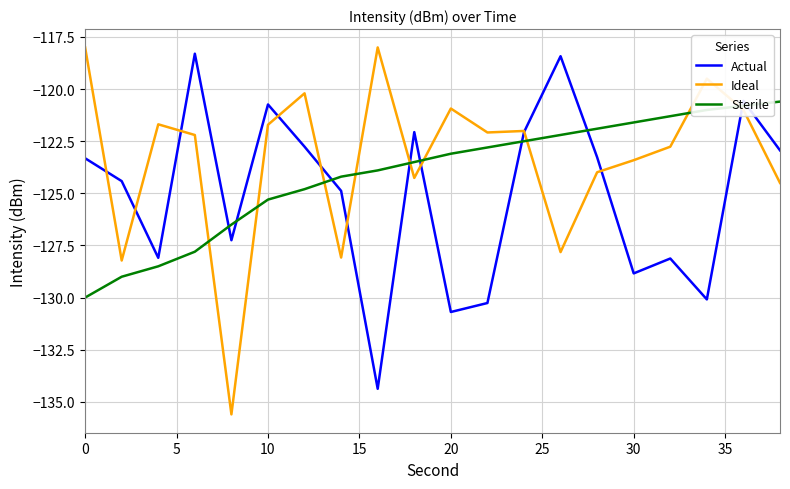

Which series has the widest spread of values?

Ideal